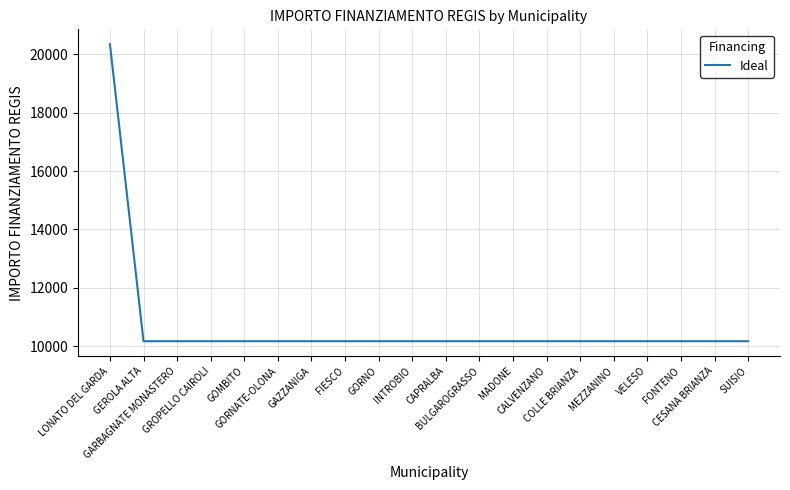

What is the maximum value shown in the chart?

20344